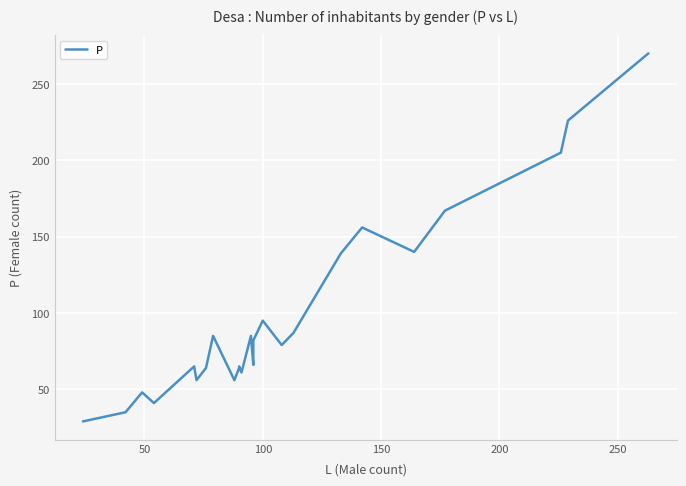

What is the greatest value displayed?

270